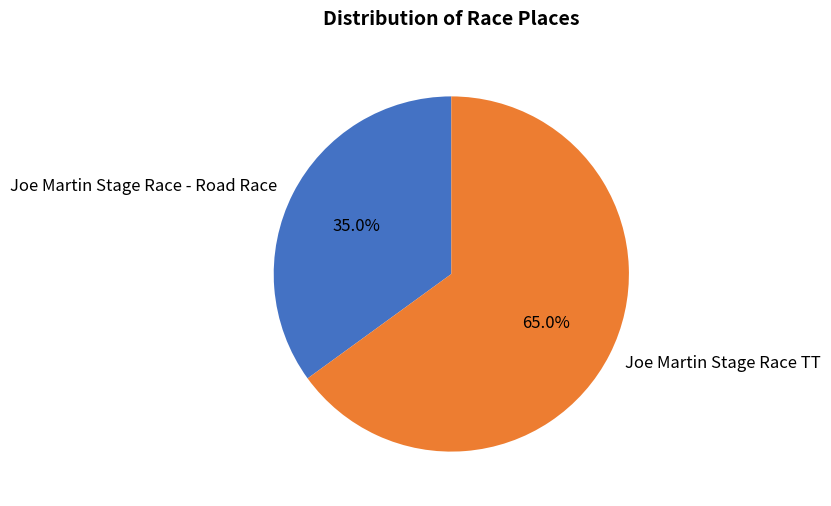

How many slices are in this pie chart?

2